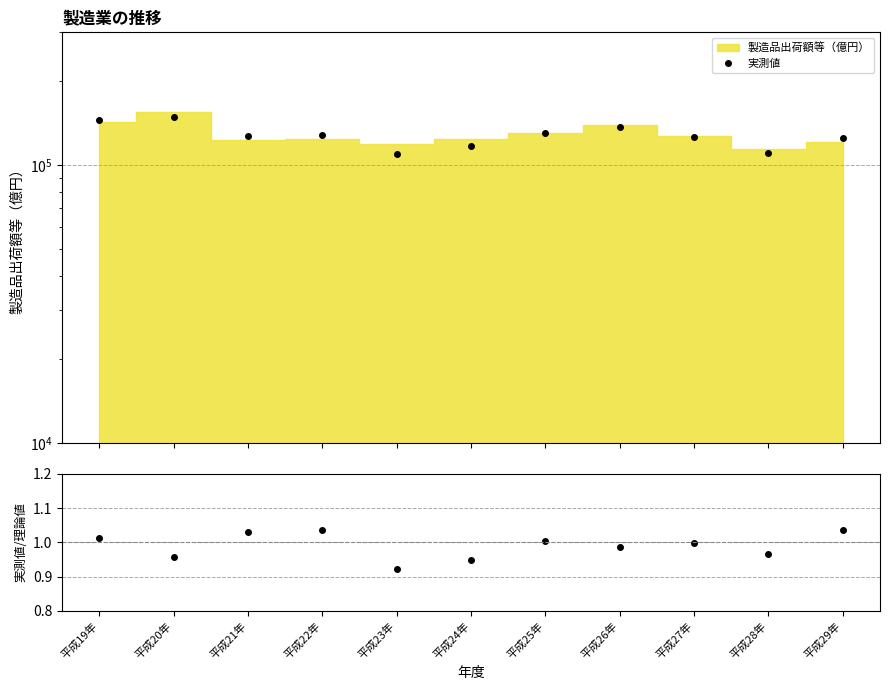

At which label does 実測値 first exceed 127163?

平成19年